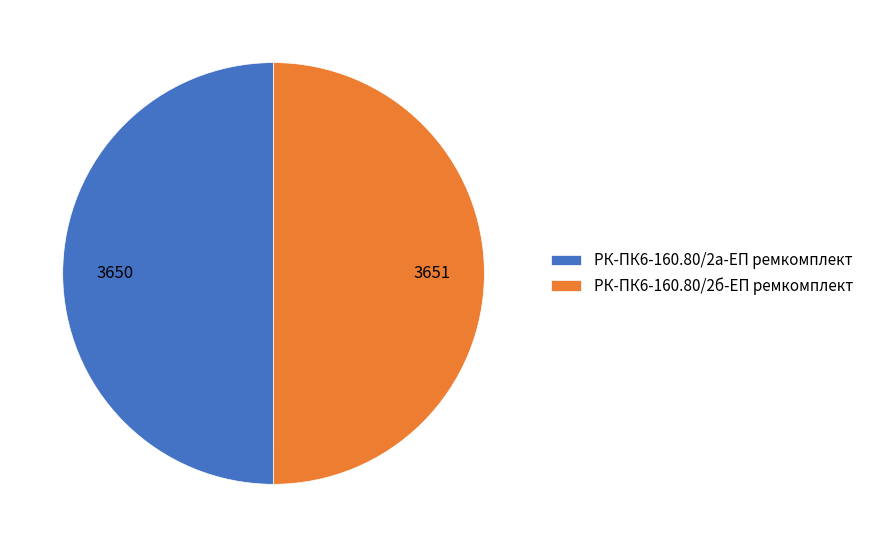

Is the sum of РК-ПК6-160.80/2а-ЕП ремкомплект and РК-ПК6-160.80/2б-ЕП ремкомплект greater than half?

Yes